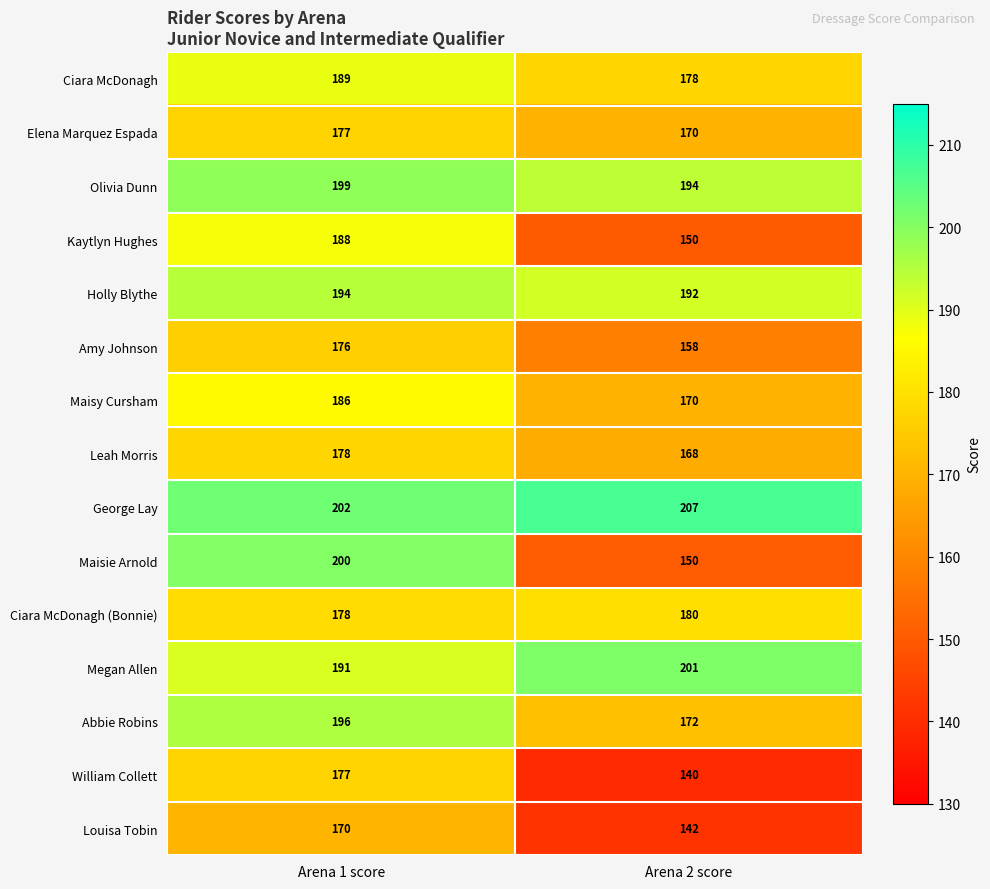

Is it true that Megan Allen equals 191 at Arena 1 score?

True